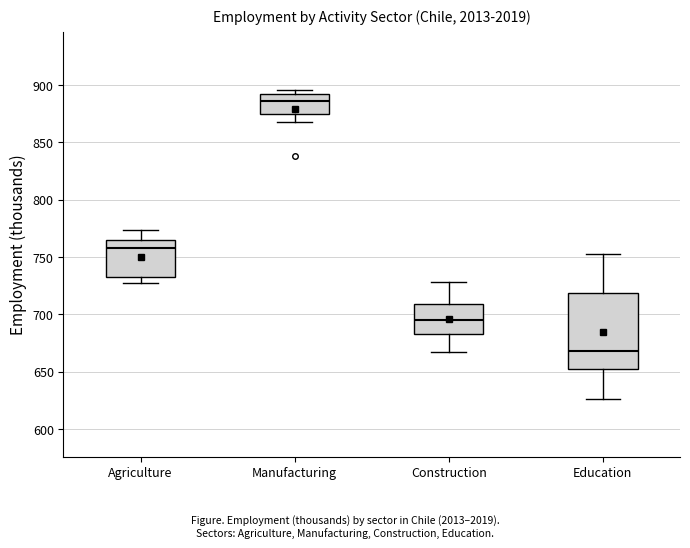

Reading left to right, read every box against the y-axis: the position of its median line, the range the box covers, and the ends of its whiskers. The values are not printed on the chart, so give them approximately, as read against the axis.

Agriculture: median 760, box 735 to 765, whiskers 725 to 775
Manufacturing: median 885, box 875 to 890, whiskers 870 to 895
Construction: median 695, box 685 to 710, whiskers 665 to 730
Education: median 670, box 650 to 720, whiskers 625 to 755